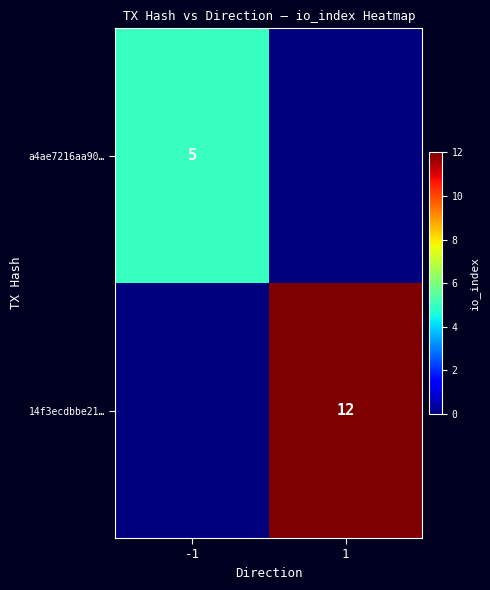

True or false: 14f3ecdbbe21… has a value of 12 at 1.

True